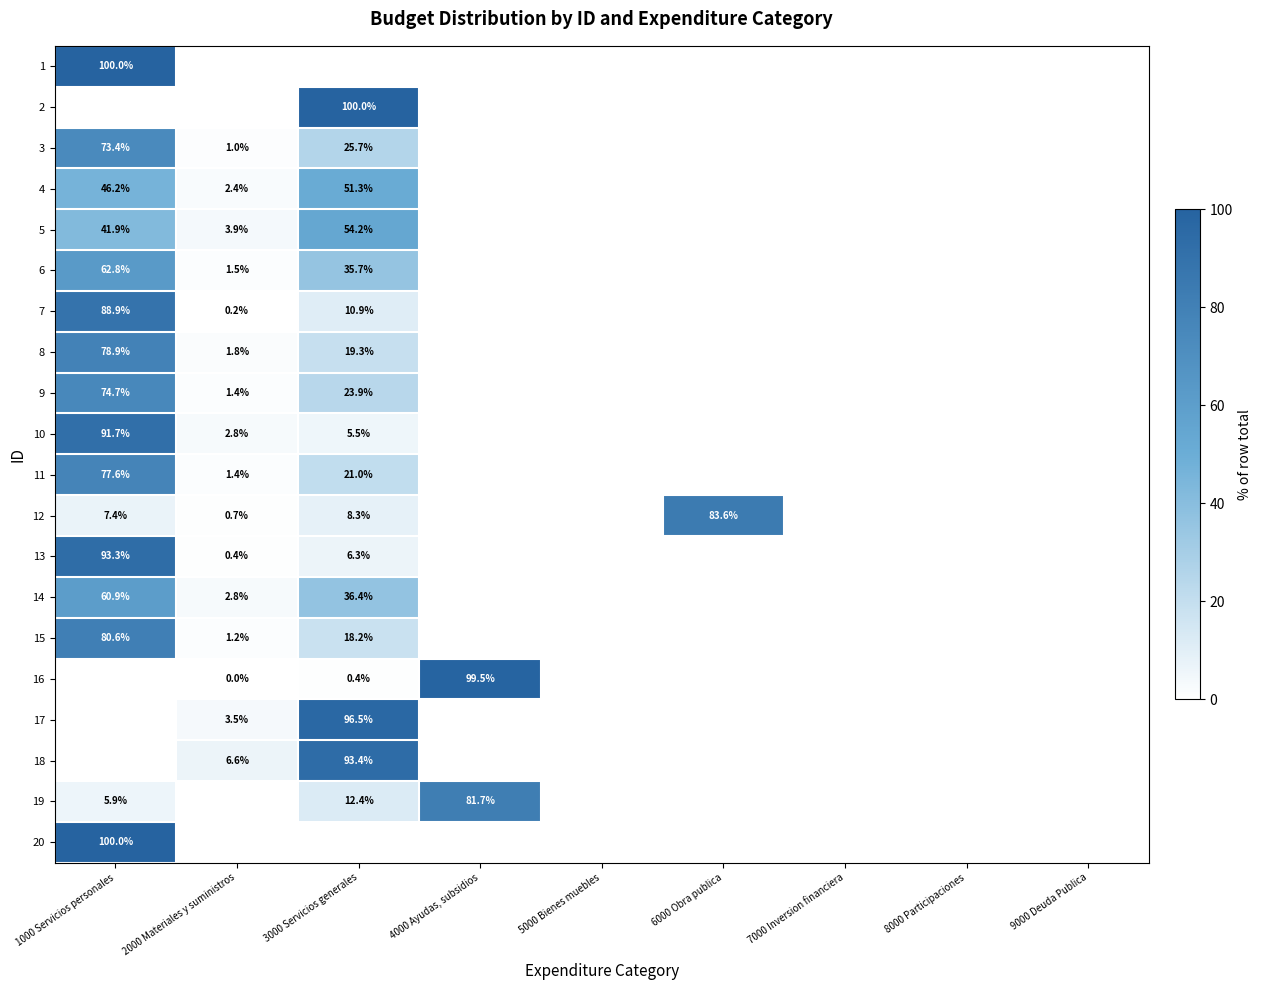

What is the maximum value shown in the chart?

100.0